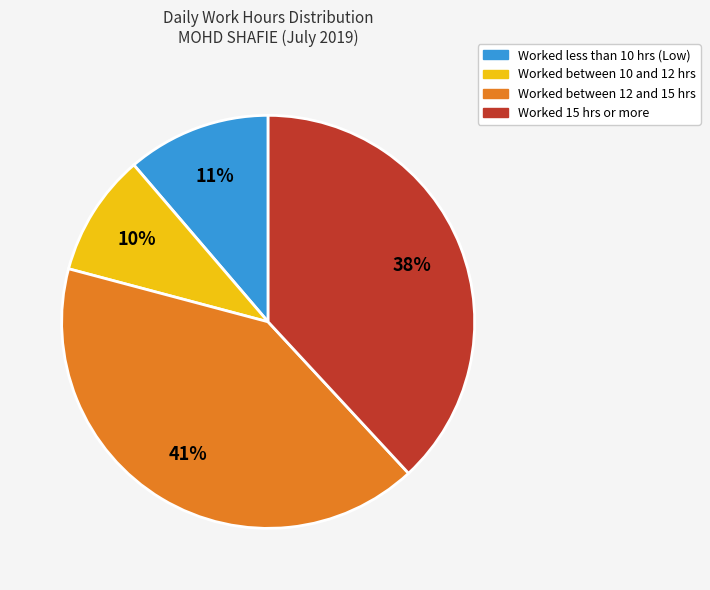

Does any single category account for the majority?

No